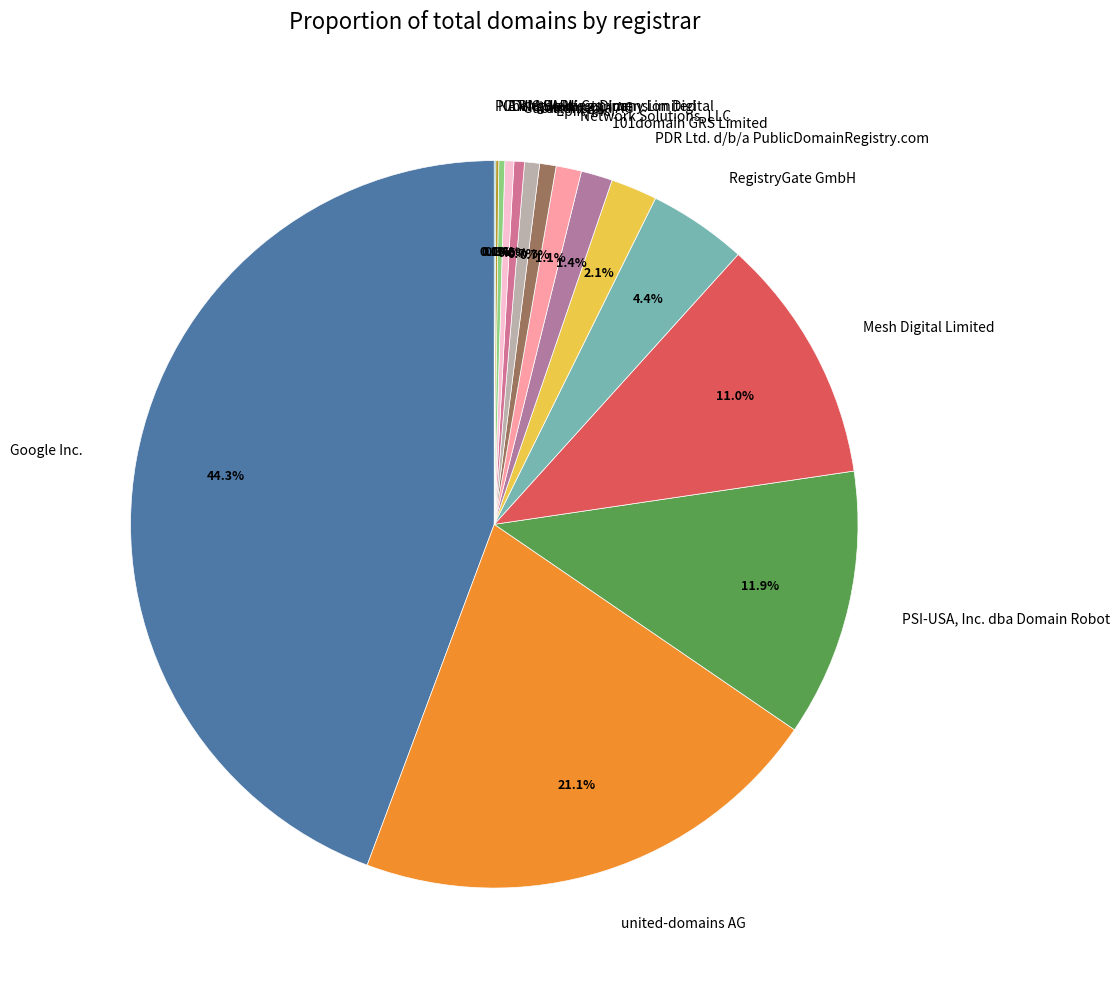

Between Google Inc. and united-domains AG, which is larger?

Google Inc.